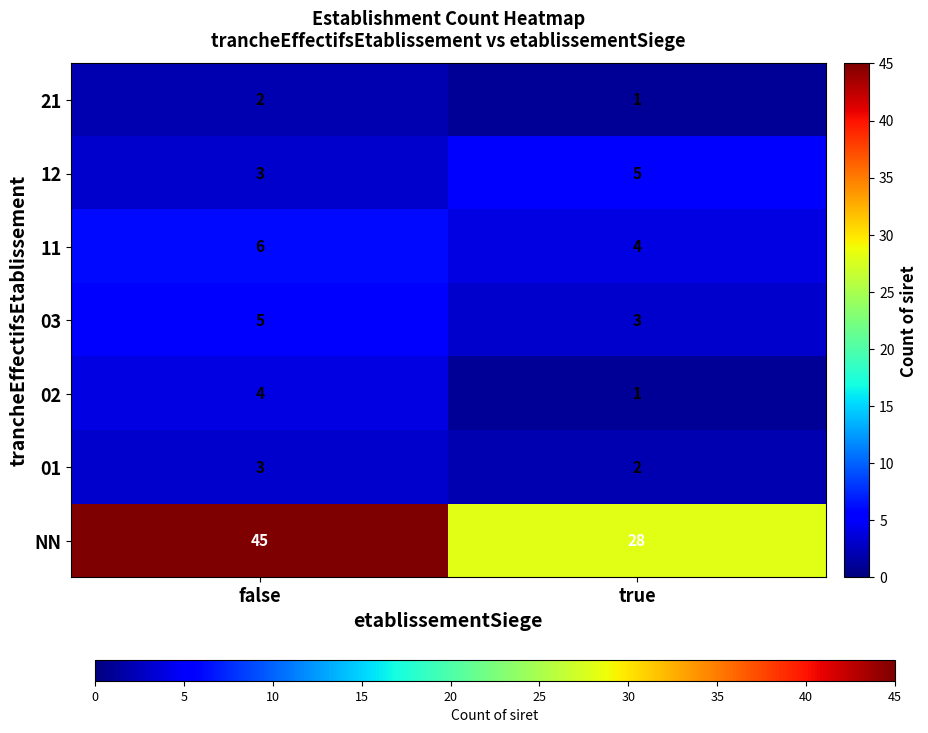

Which series has the widest spread of values?

NN